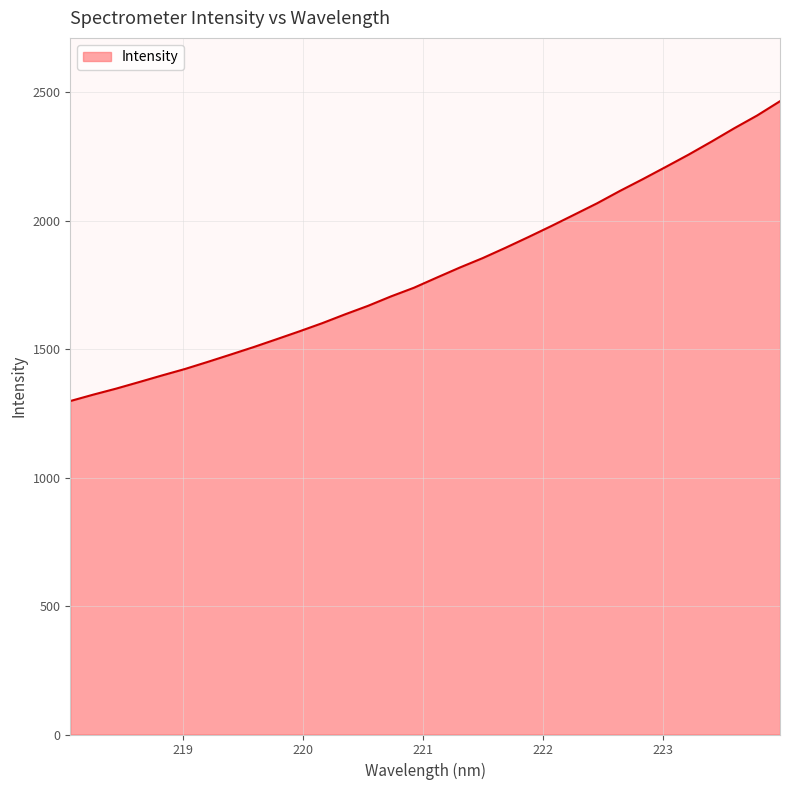

Reading right to left, extract all data points from this chart.

2465.1	2409.6	2359.9	2307.7	2257.1	2209.1	2161.7	2115.9	2067.7	2023.3	1979.1	1936.3	1894.6	1854.3	1817.5	1778.6	1739.0	1705.4	1668.8	1635.8	1601.3	1569.3	1538.5	1508.0	1479.1	1450.5	1422.7	1397.6	1371.8	1346.4	1322.9	1298.0